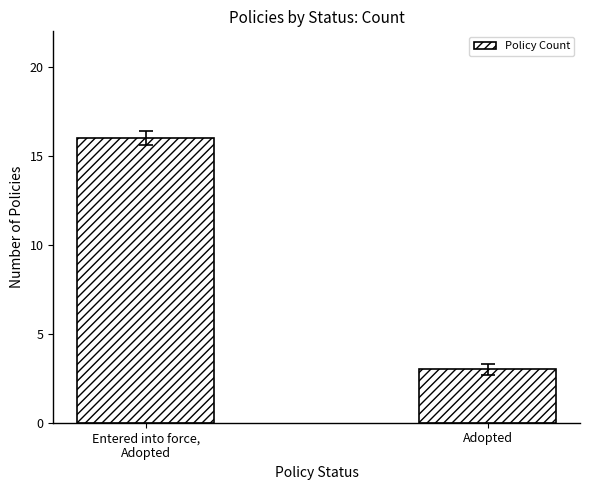

What is the label of the 1st bar from the left?

Entered into force,
Adopted